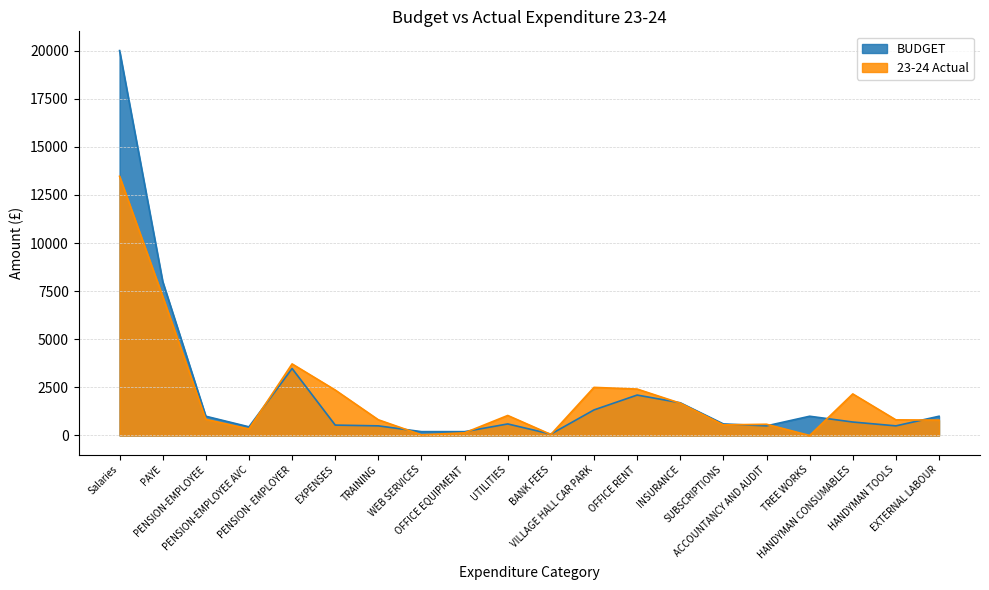

The value of BUDGET at HANDYMAN CONSUMABLES is 333.7. True or false?

False